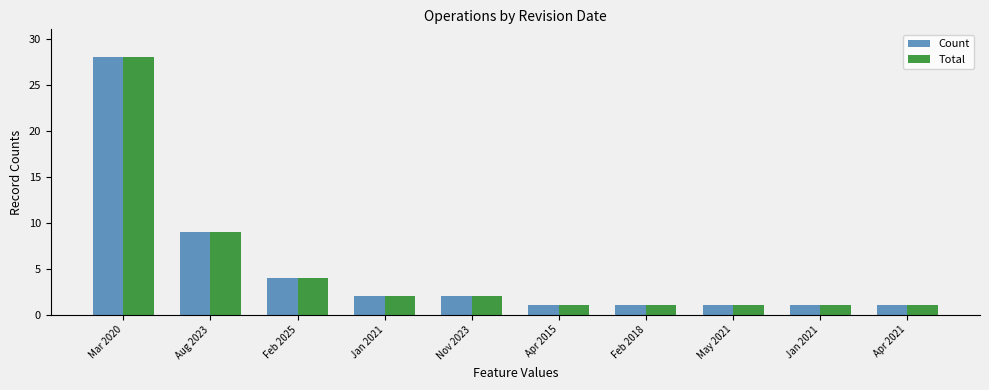

Does the chart contain any negative values?

No